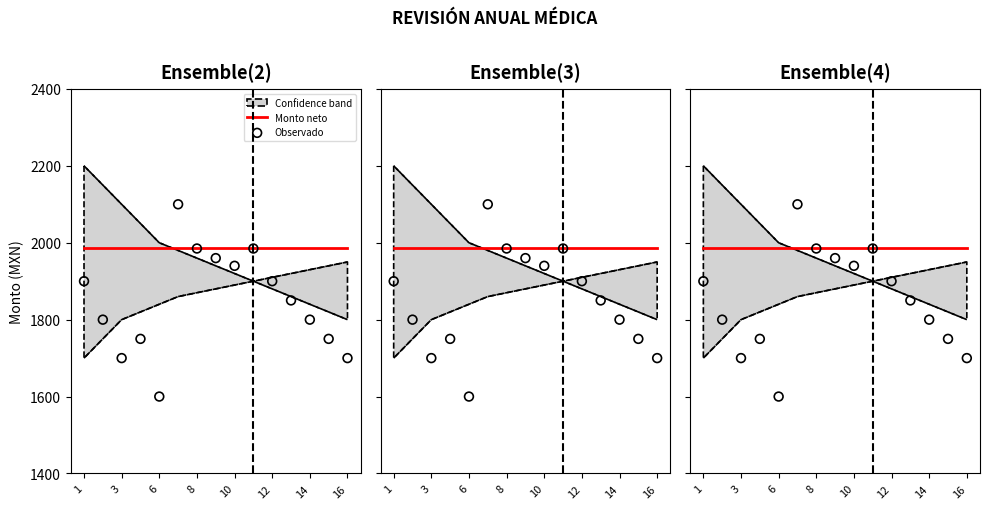

What is the total value across all series at 12?

4085.0